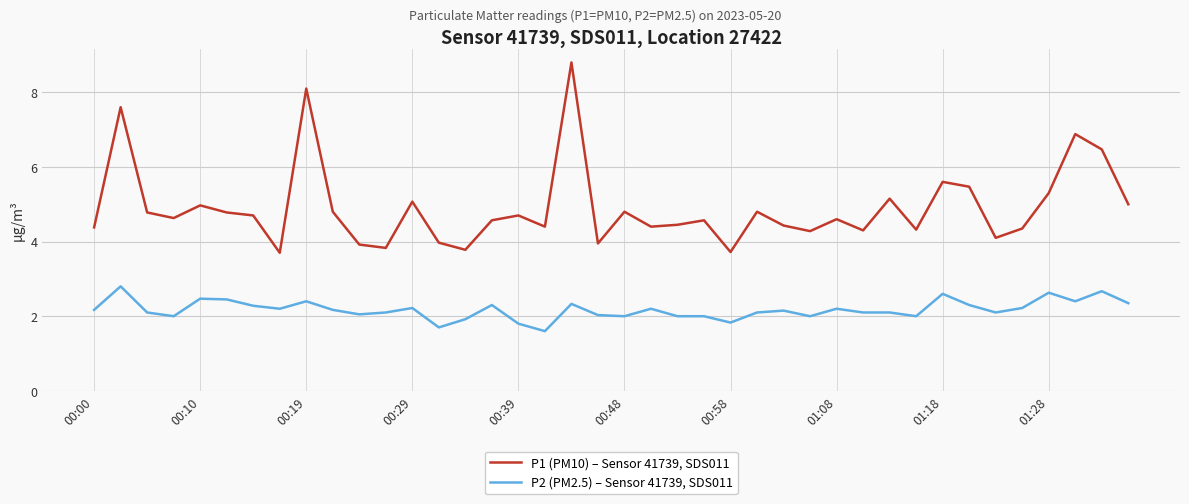

What is the maximum value for P2 (PM2.5) – Sensor 41739, SDS011?

2.8